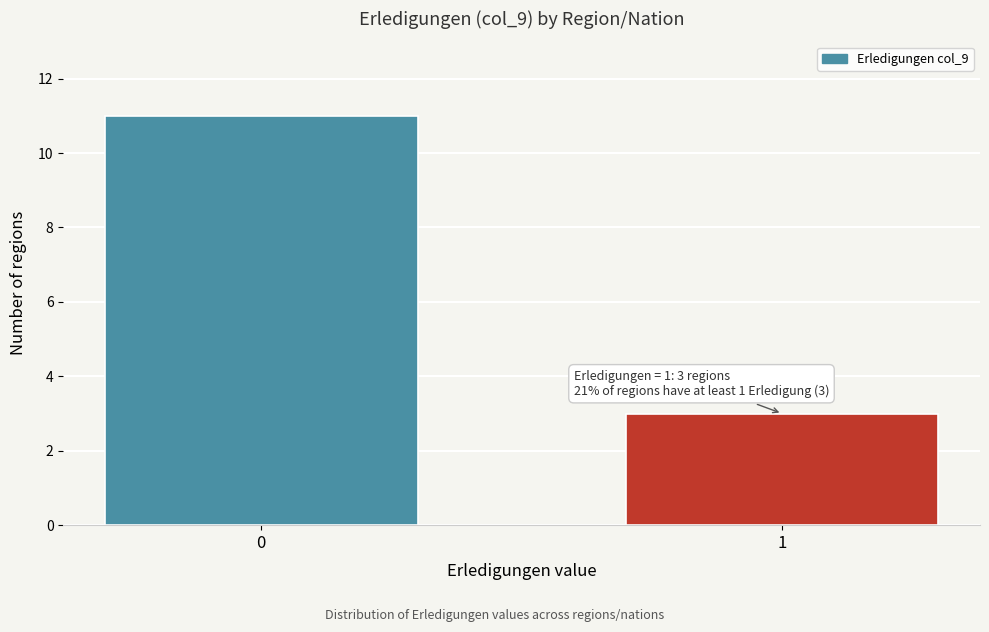

Reading left to right, transcribe all the data shown in this chart.

11	3